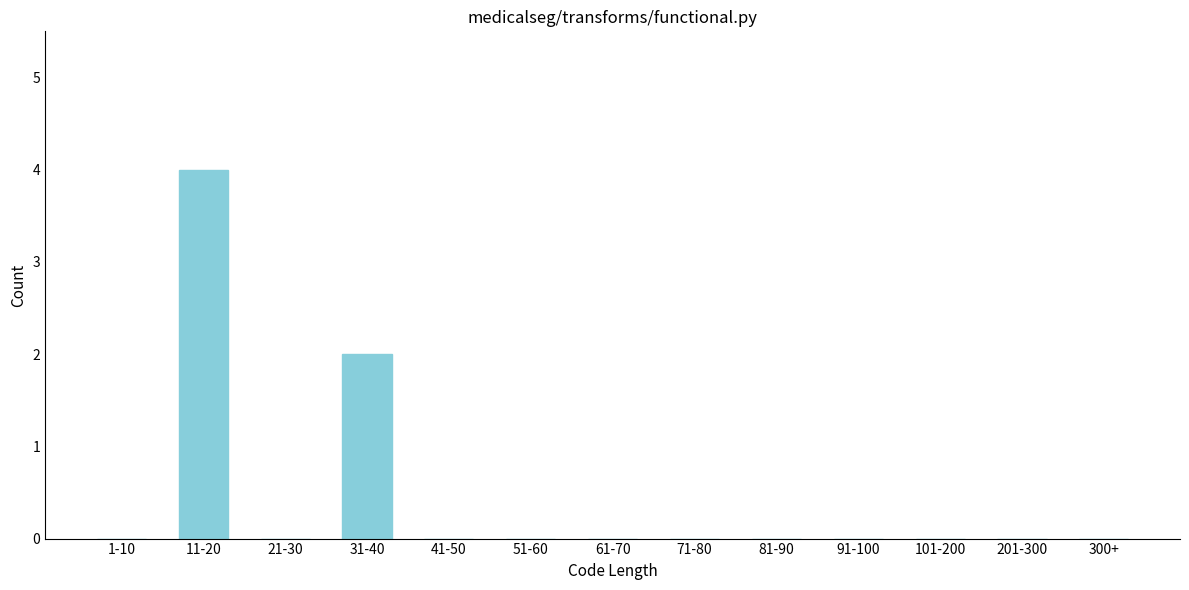

Reading left to right, transcribe all the data shown in this chart.

1-10=0	11-20=4	21-30=0	31-40=2	41-50=0	51-60=0	61-70=0	71-80=0	81-90=0	91-100=0	101-200=0	201-300=0	300+=0